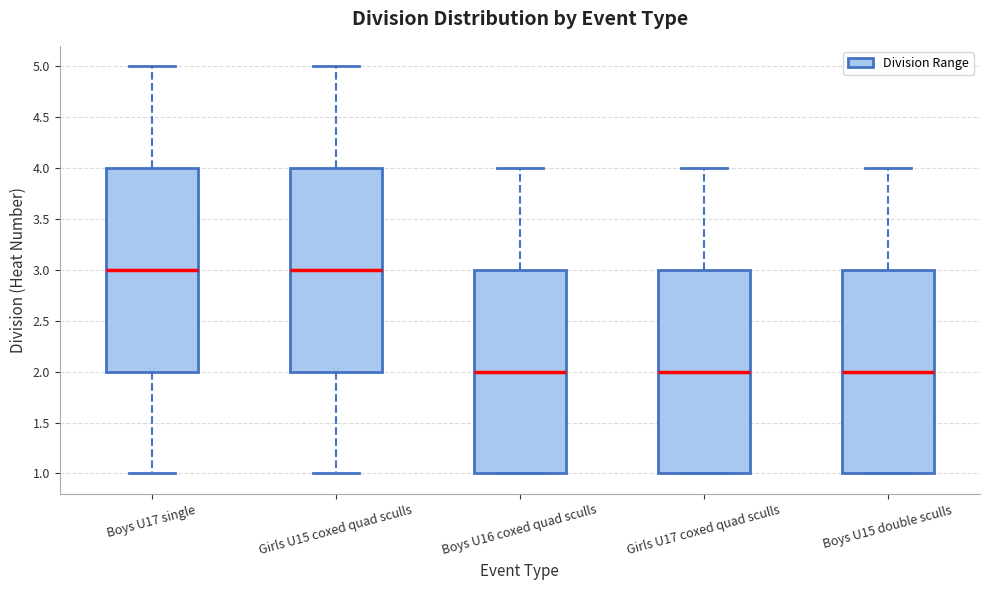

Where is the lower edge of the box for Boys U16 coxed quad sculls on the y-axis? The values are not printed on the chart, so give them approximately, as read against the axis.

1